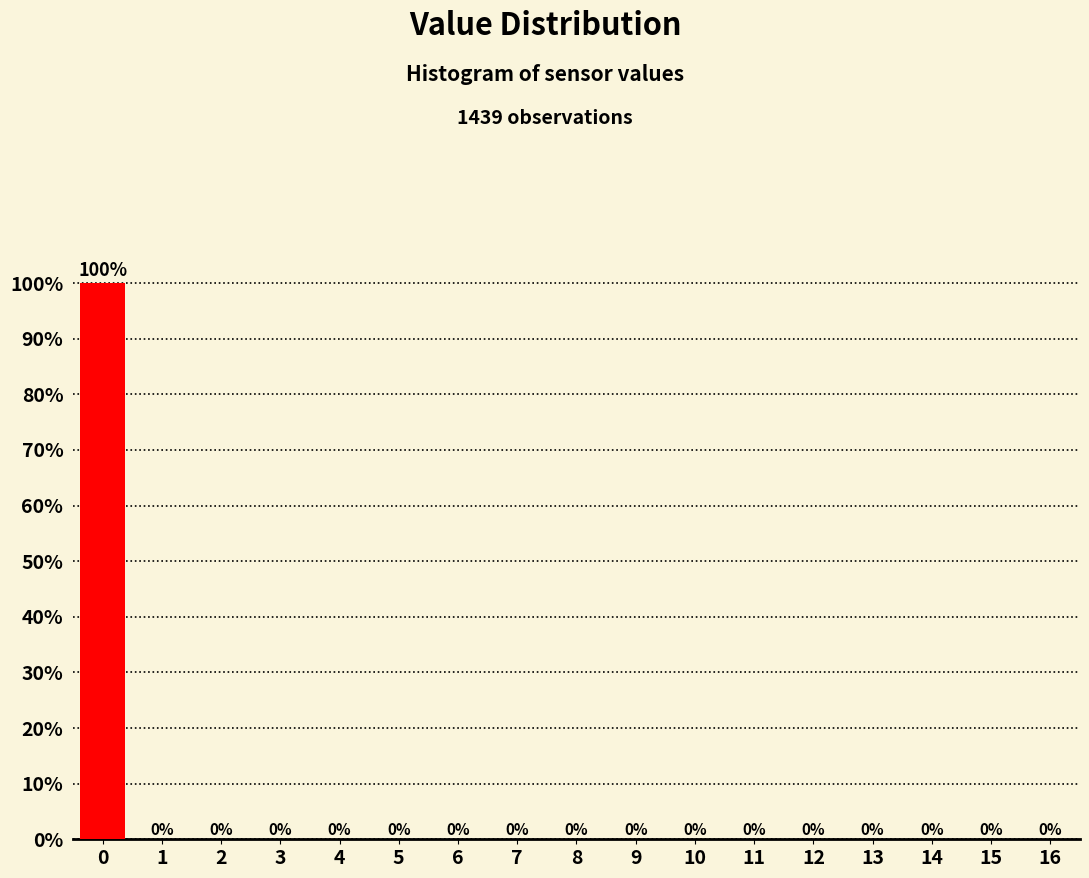

Reading left to right, transcribe this chart: for each bar, give the range it covers on the x-axis and its height.

-0.5 to 0.5: 100
0.5 to 1.5: 0
1.5 to 2.5: 0
2.5 to 3.5: 0
3.5 to 4.5: 0
4.5 to 5.5: 0
5.5 to 6.5: 0
6.5 to 7.5: 0
7.5 to 8.5: 0
8.5 to 9.5: 0
9.5 to 10.5: 0
10.5 to 11.5: 0
11.5 to 12.5: 0
12.5 to 13.5: 0
13.5 to 14.5: 0
14.5 to 15.5: 0
15.5 to 16.5: 0